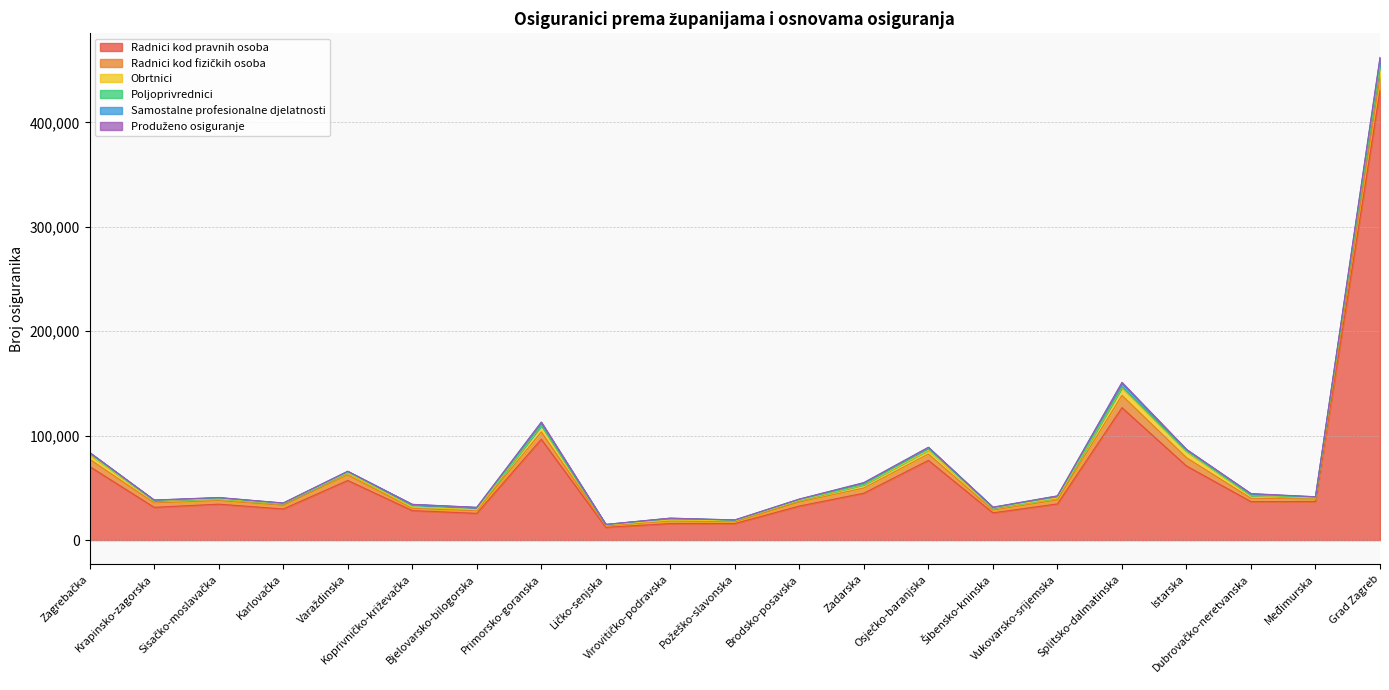

Does the chart display data point markers on the line(s)?

No